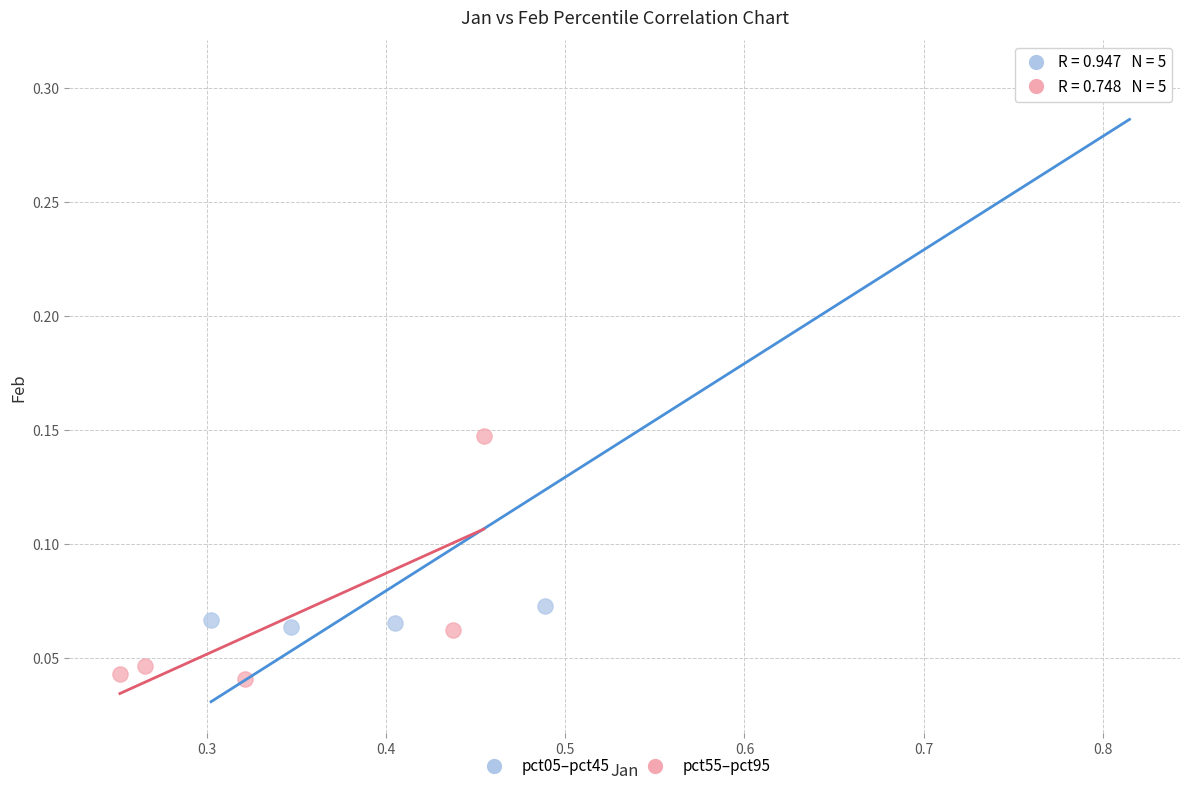

Which series contains the lowest Y value?

pct55–pct95